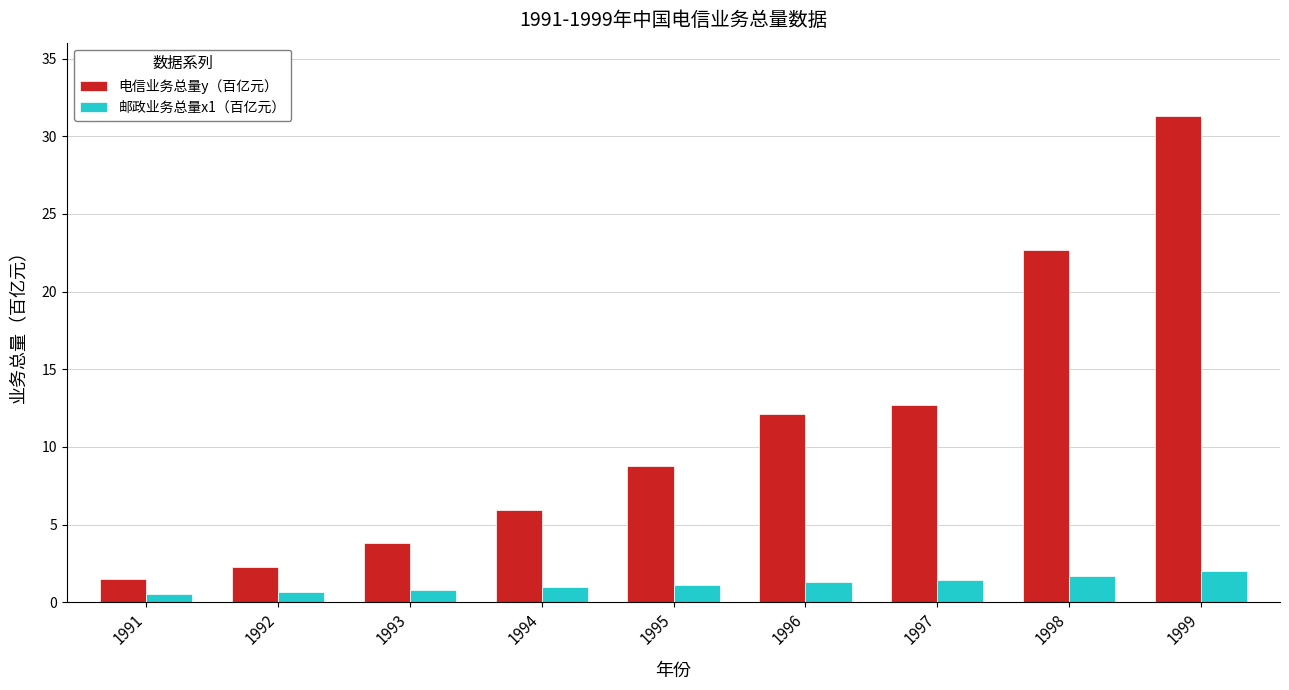

Is it true that 电信业务总量y（百亿元） equals 1.5 at 1991?

True